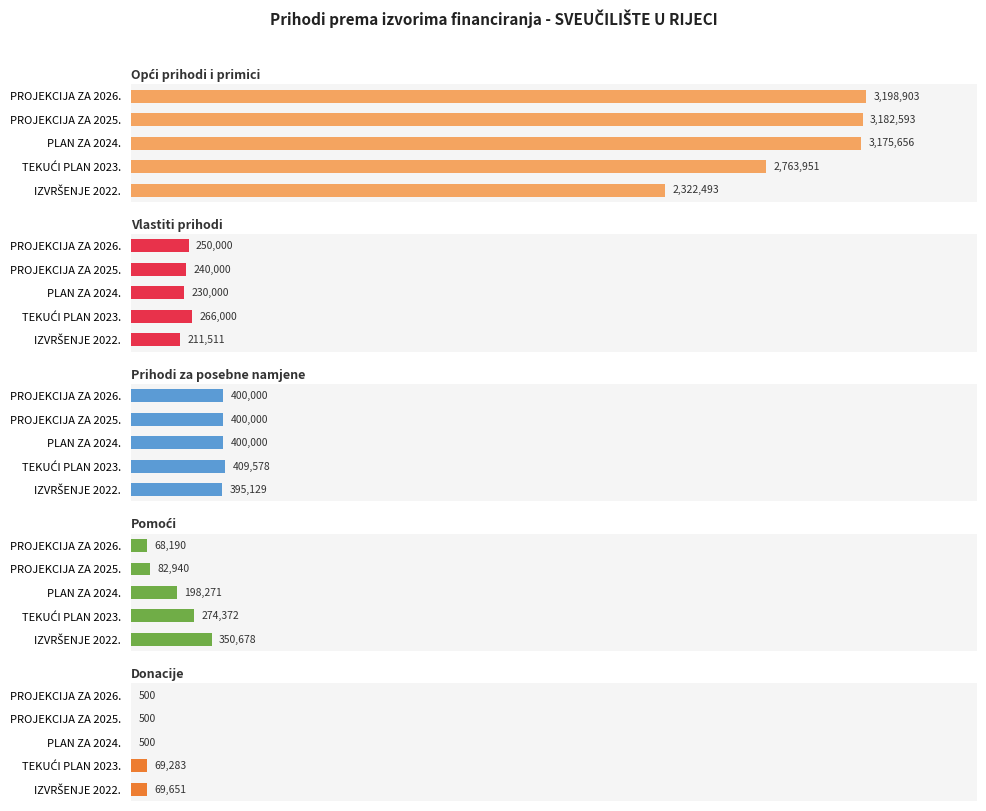

What is the minimum value shown in the chart?

500.0